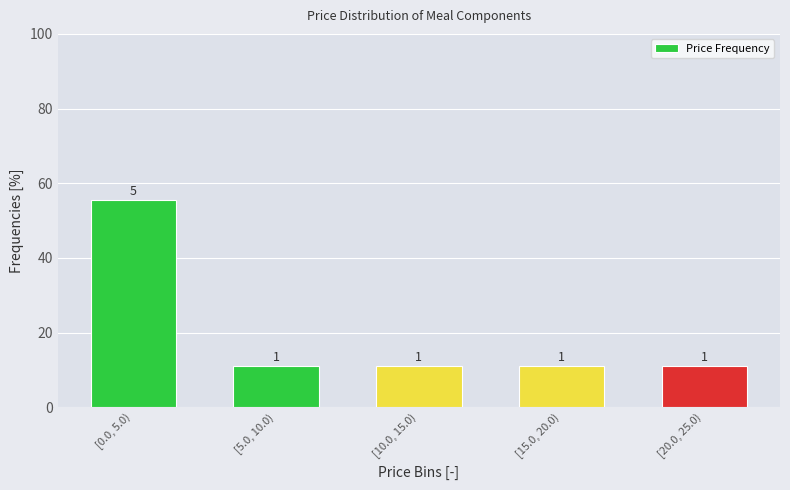

Does the chart contain any negative values?

No